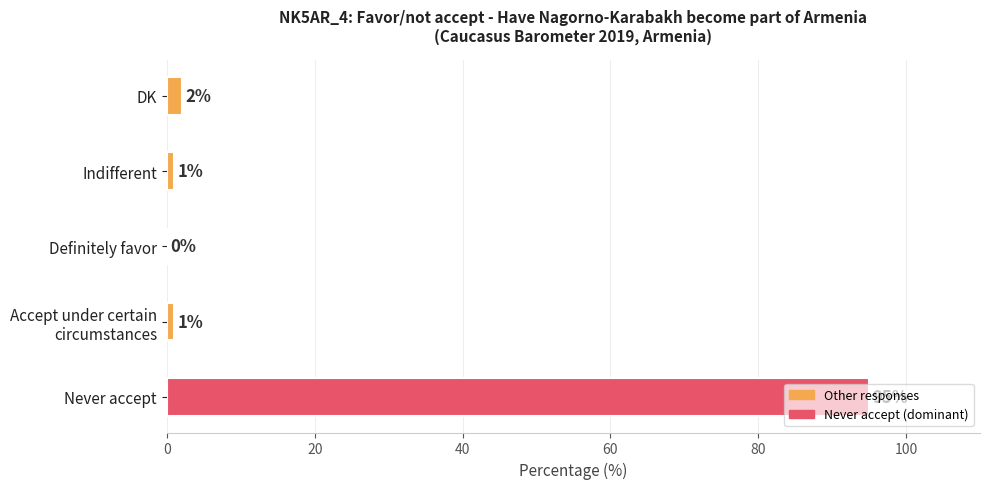

What is the change in value from Definitely favor to DK?

+2